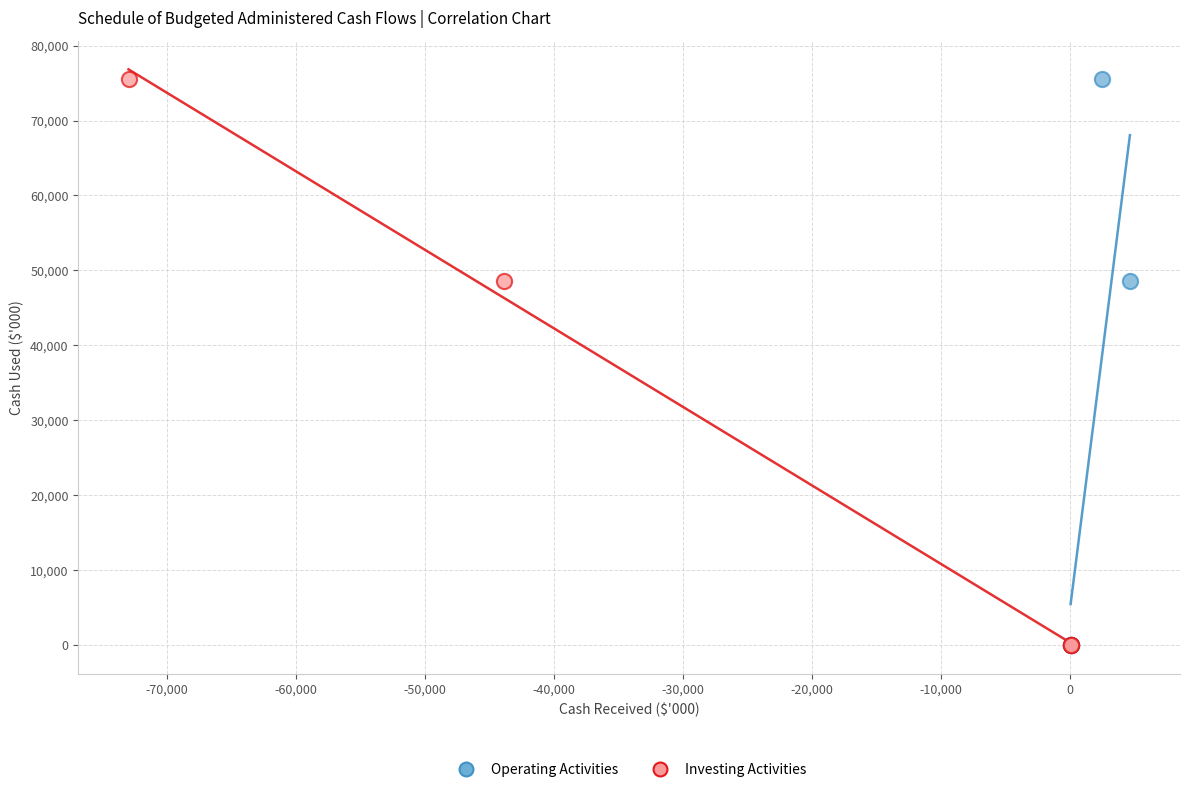

What are all the series names shown in the legend?

Operating Activities, Investing Activities